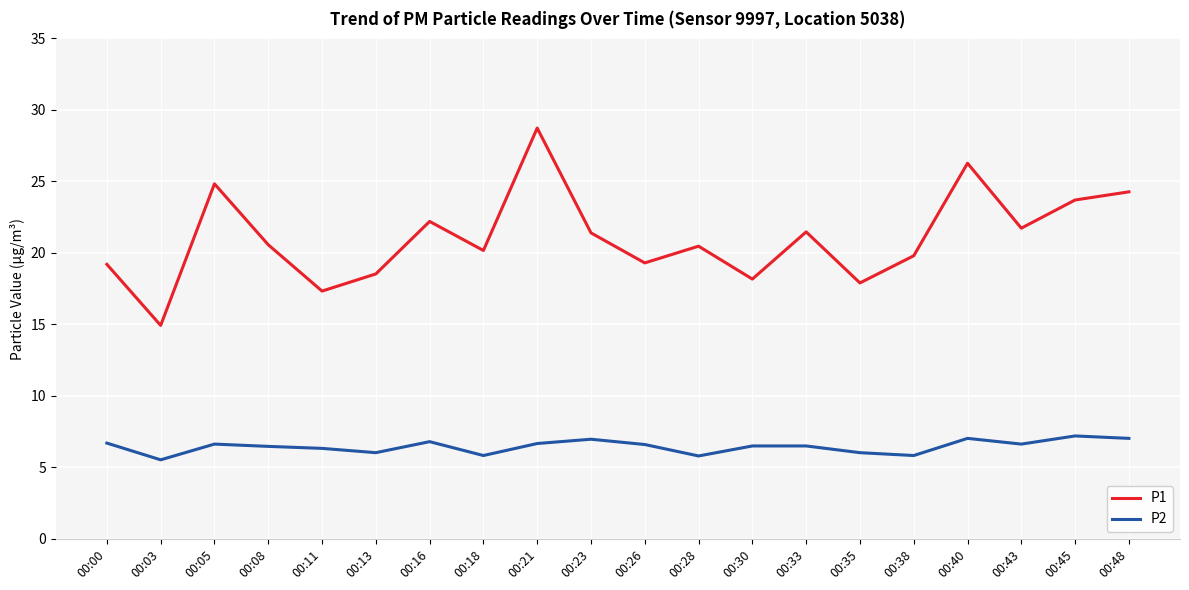

At which category is the sum across all series the highest?

00:21